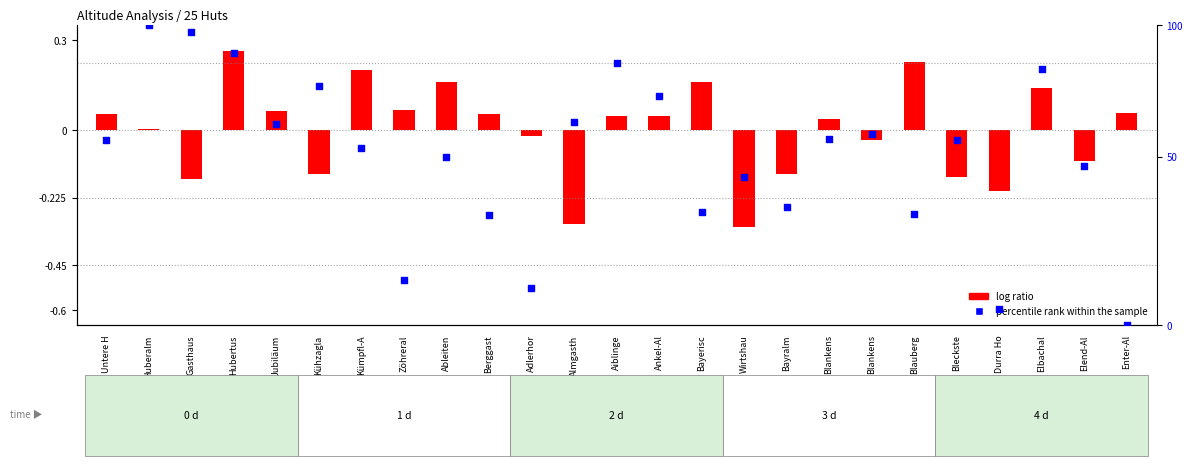

Which series has the widest spread of Y values?

log ratio